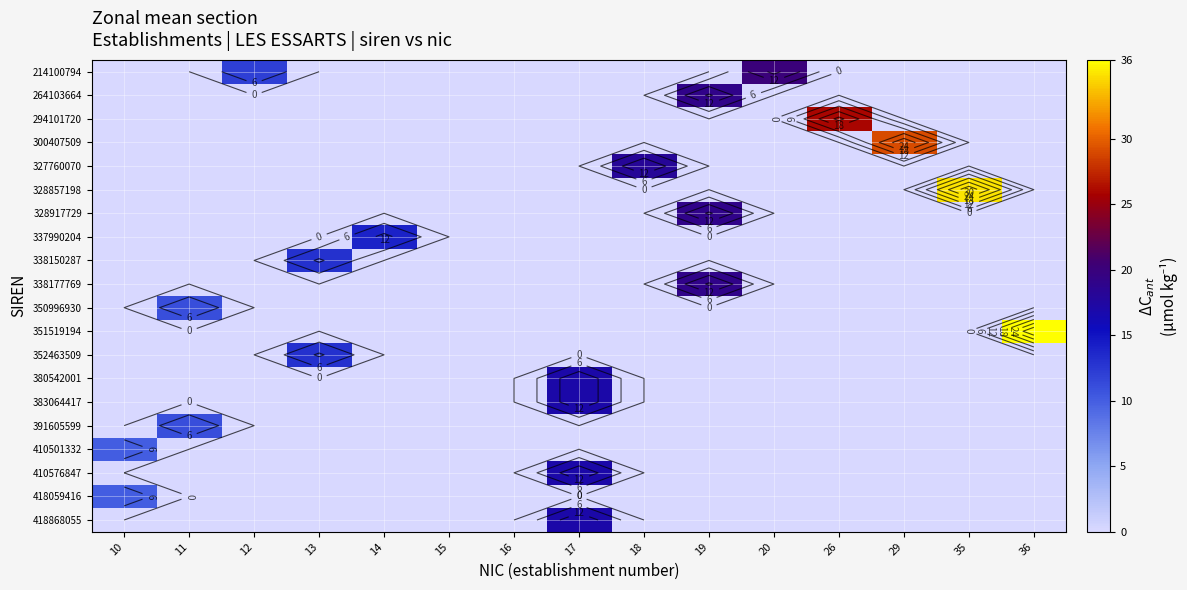

At how many categories does at least one series exceed 15?

8